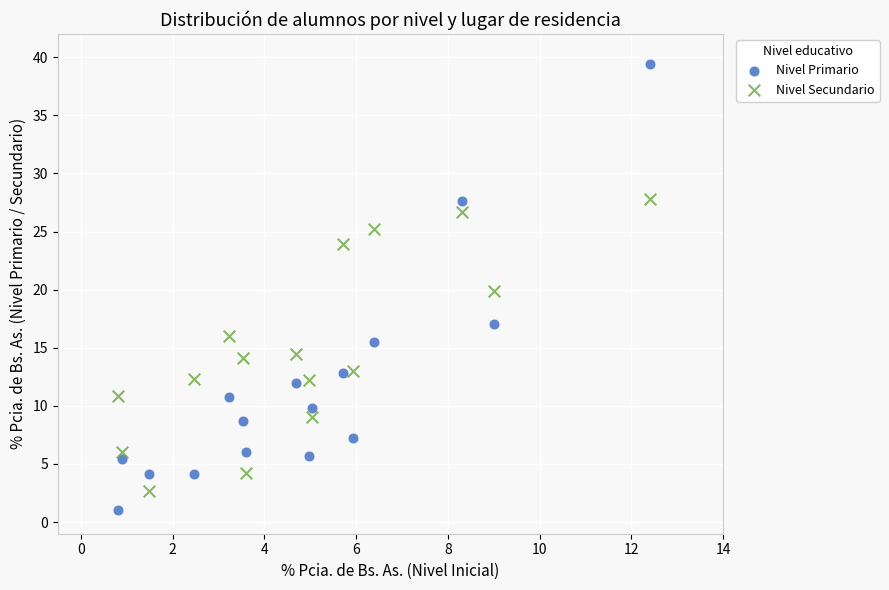

Across all data points, what is the range of Y values (max minus min)?

38.3